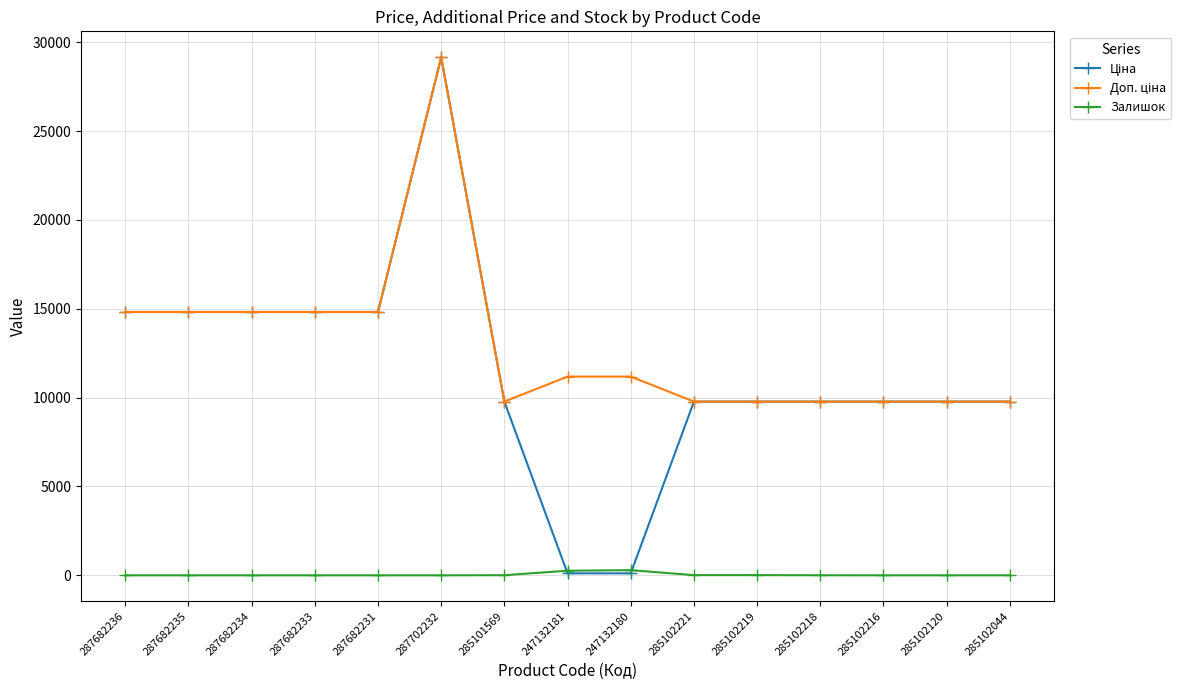

True or false: Залишок has more than 0 points higher than both neighbors.

True